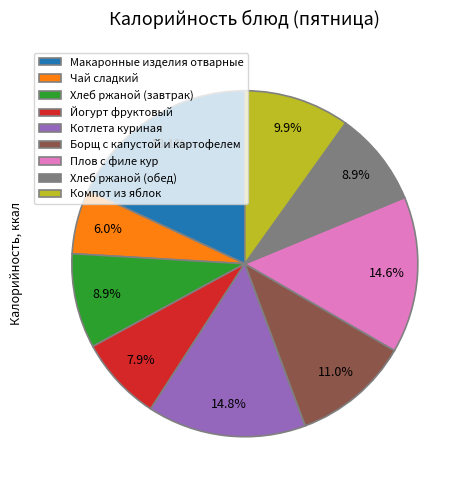

What is the total percentage of Макаронные изделия отварные and Плов с филе кур?

32.7%